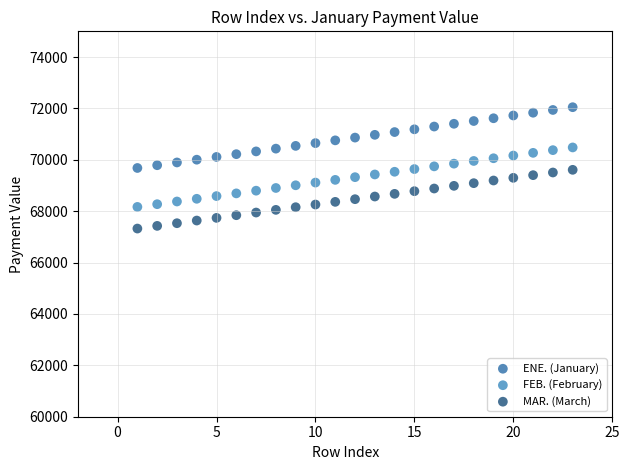

Which series has the largest Y range (max minus min)?

ENE. (January)